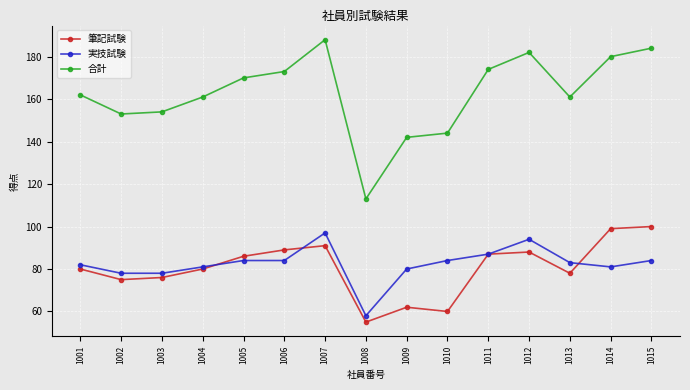

What is the maximum value for 合計?

188